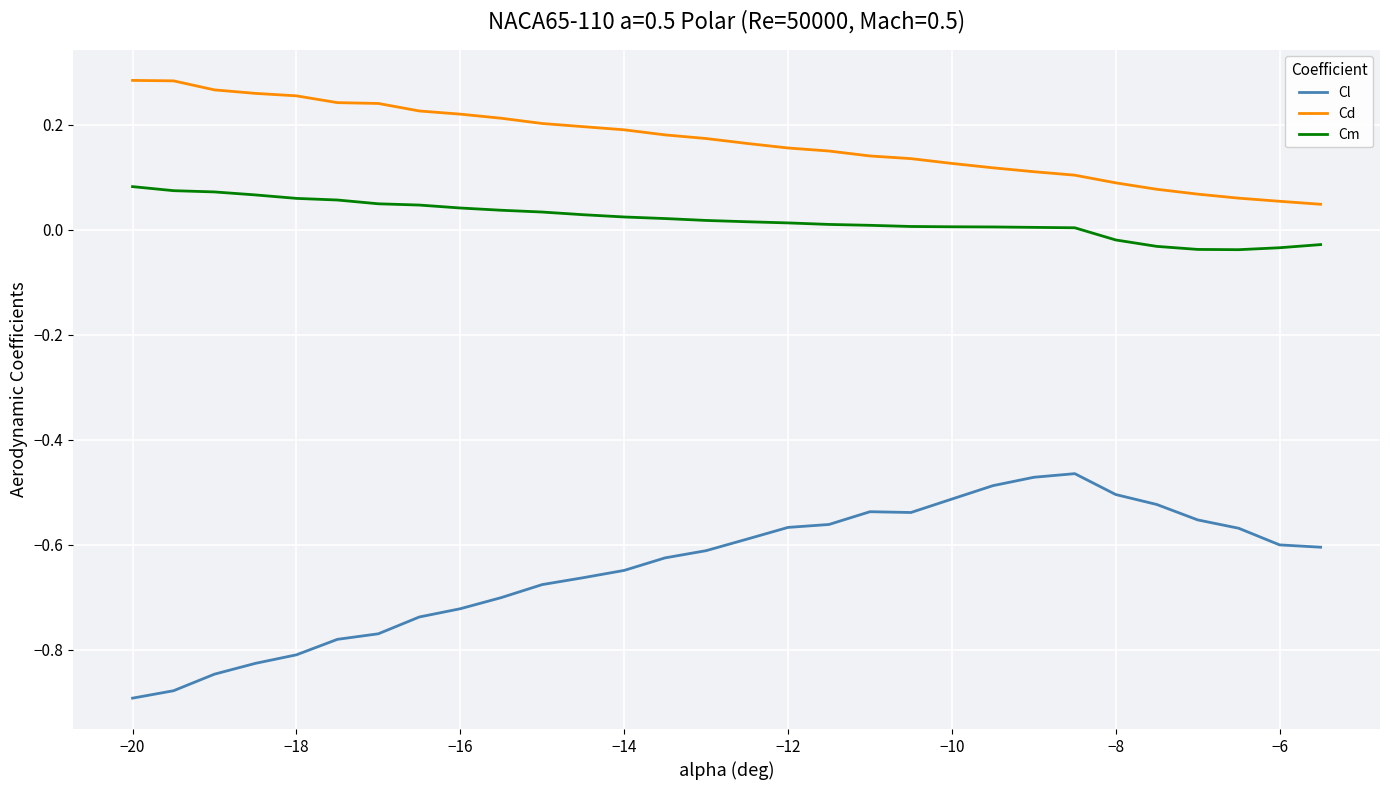

Which series has the widest spread of values?

Cl